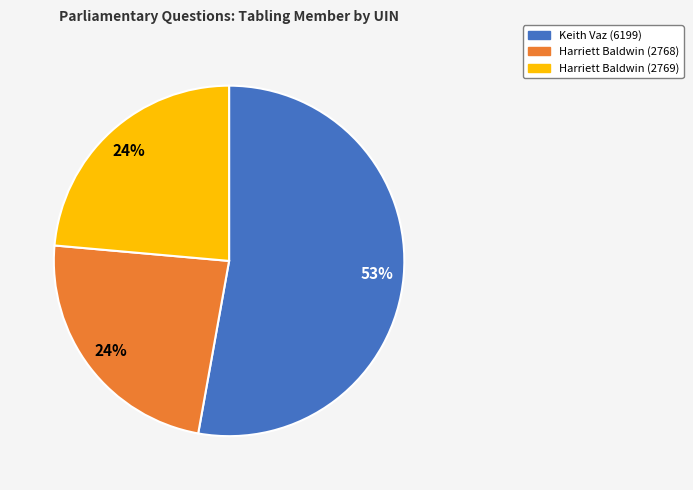

The Harriett Baldwin (2769) slice represents 24% of the pie. True or false?

True